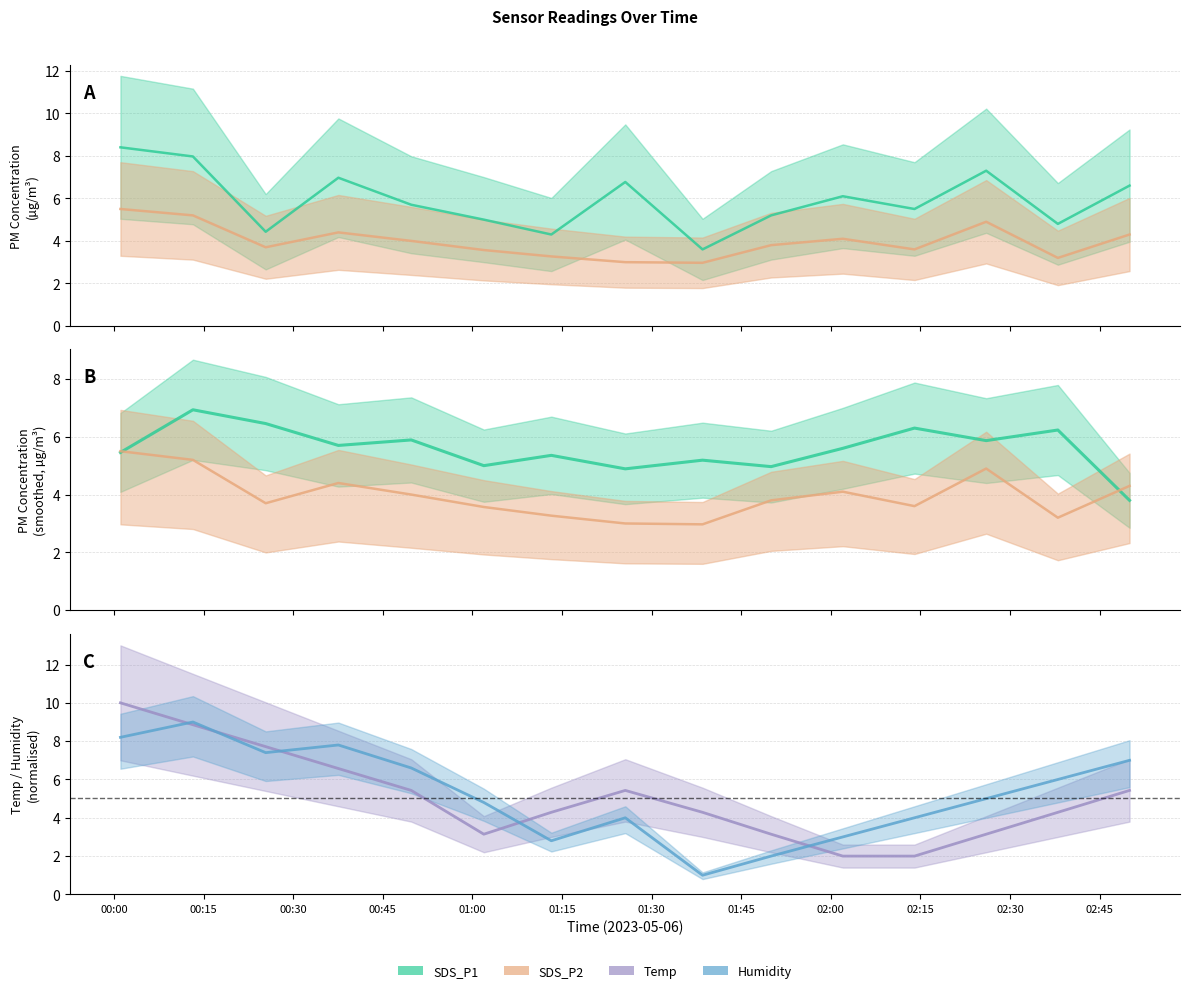

Which series ends up on top after the final intersection of SDS_P2 and Humidity?

Humidity